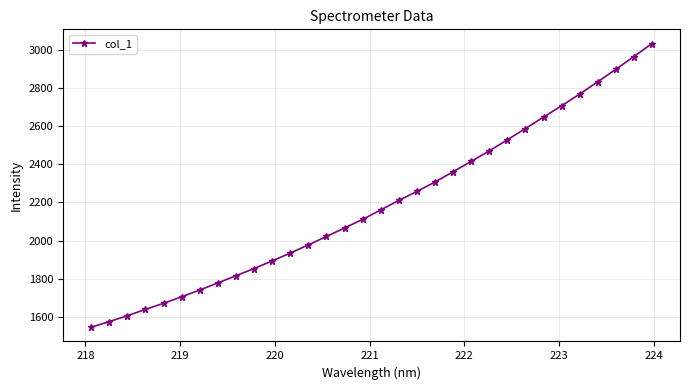

True or false: the data has more than 2 interior local peaks.

False